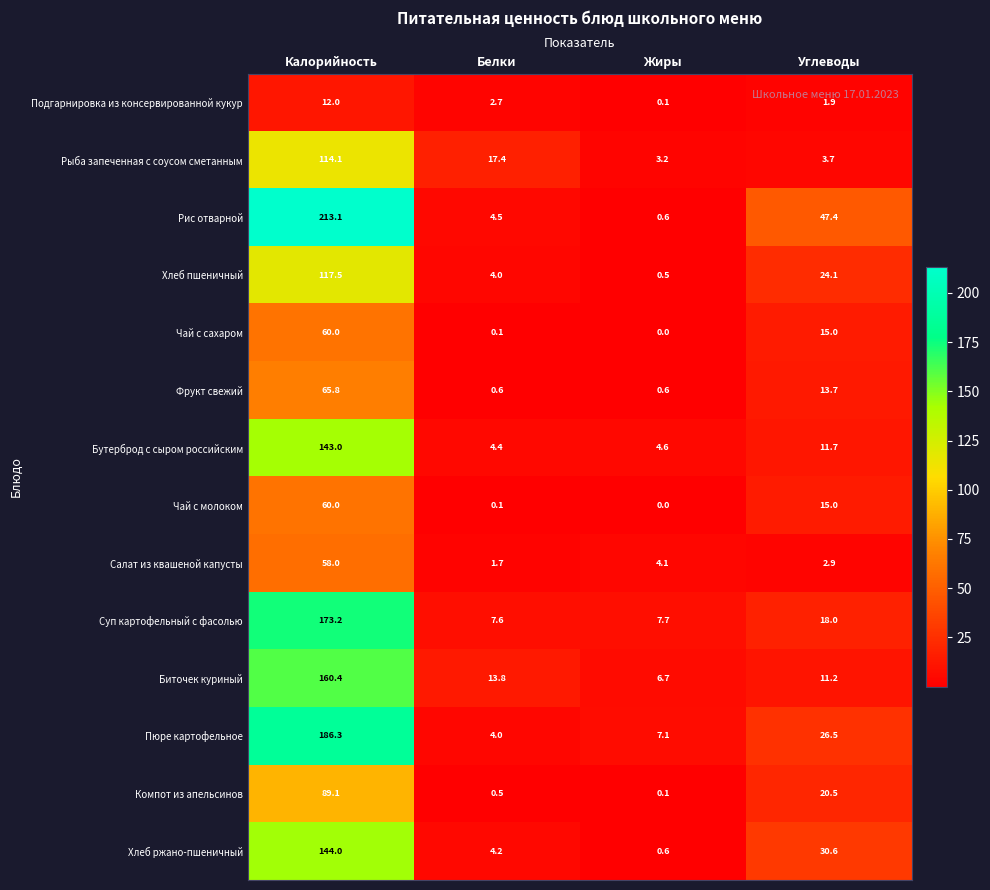

The Суп картофельный с фасолью series shows 7.6 at Белки. True or false?

True